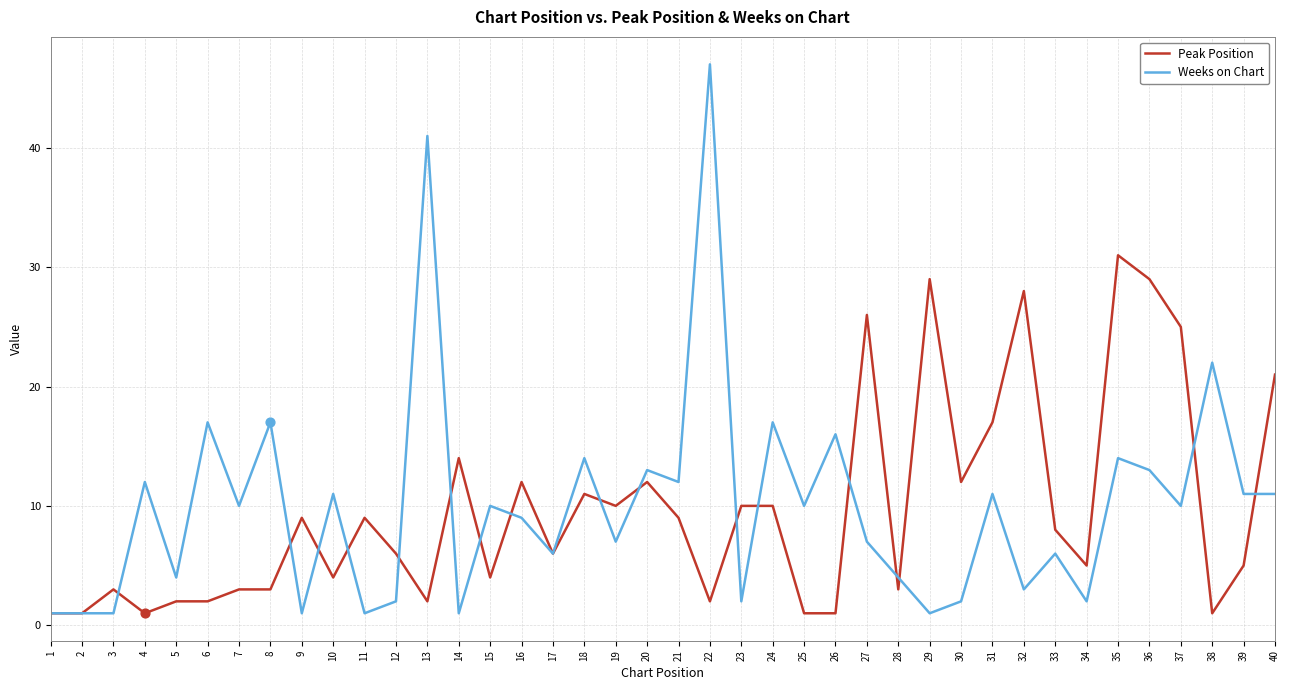

Which series has the largest range (max minus min)?

Weeks on Chart